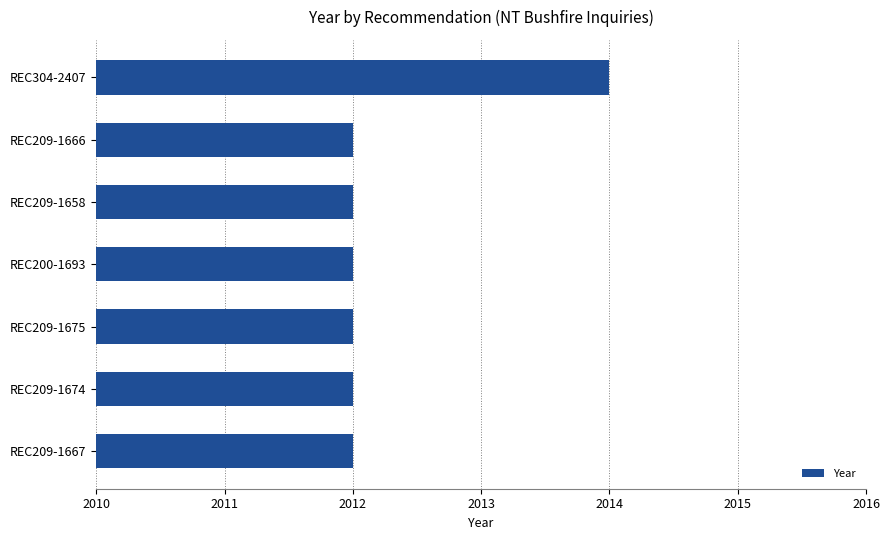

What is the minimum value shown in the chart?

2012